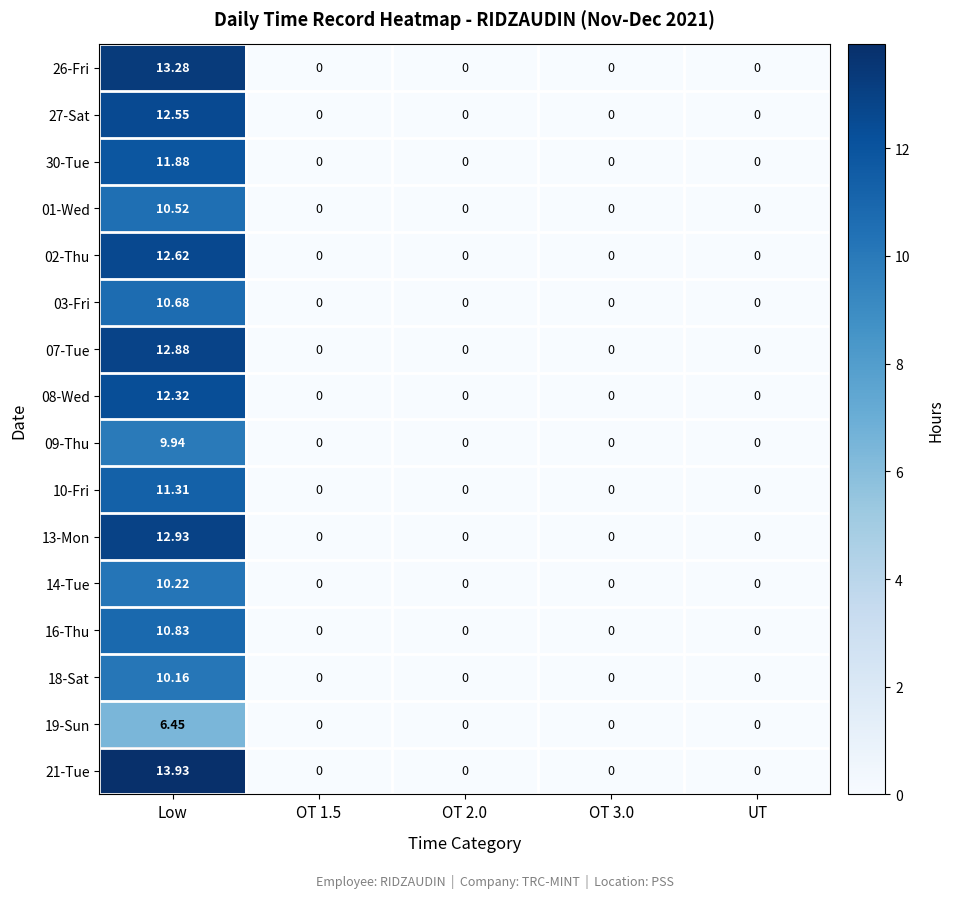

Which series has the largest range (max minus min)?

21-Tue